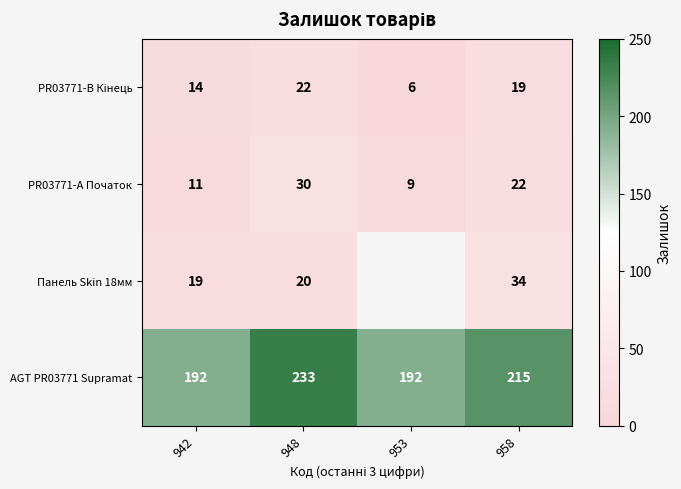

At how many categories does at least one series exceed 74?

4